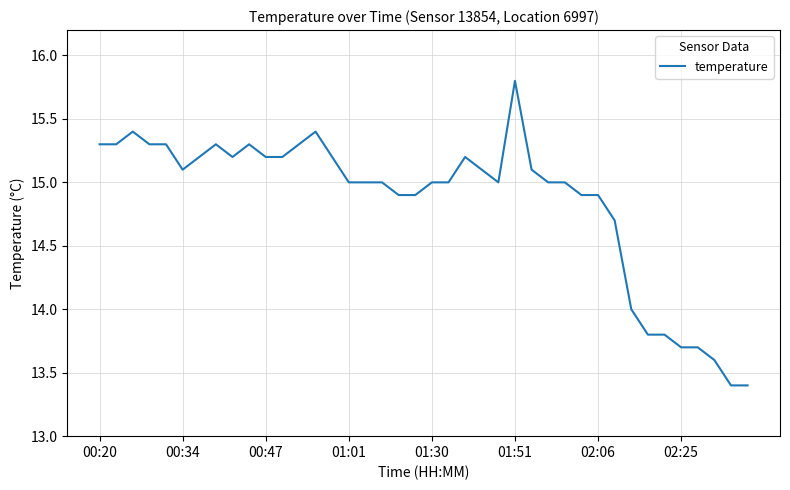

How many lines are shown in the chart?

1